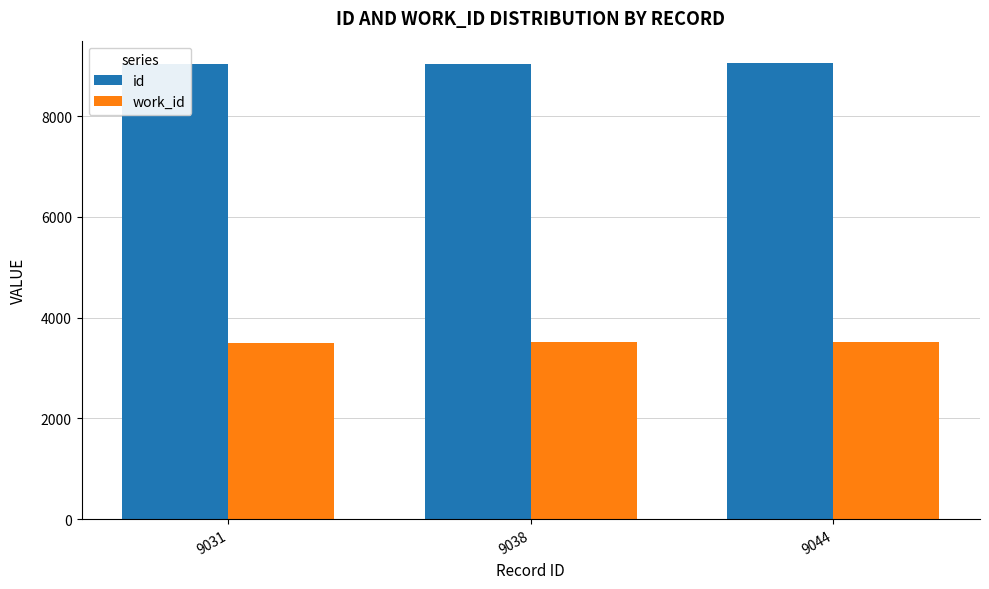

Read the work_id value at 9044, to the nearest 5.

3525